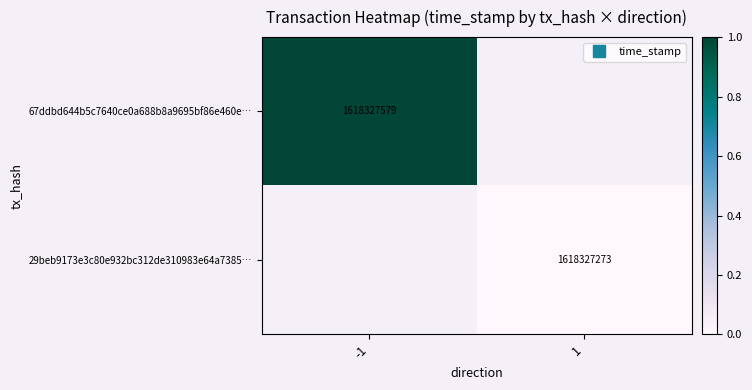

Rank the series by their maximum value, from lowest to highest.

67ddbd644b5c7640ce0a688b8a9695bf86e460e…, 29beb9173e3c80e932bc312de310983e64a7385…